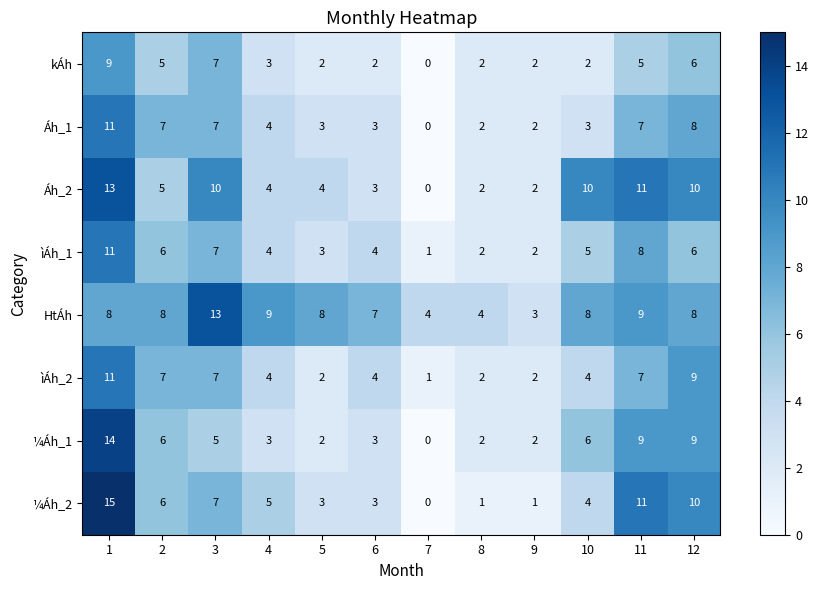

How many values in ¼Áh_2 are above zero?

11